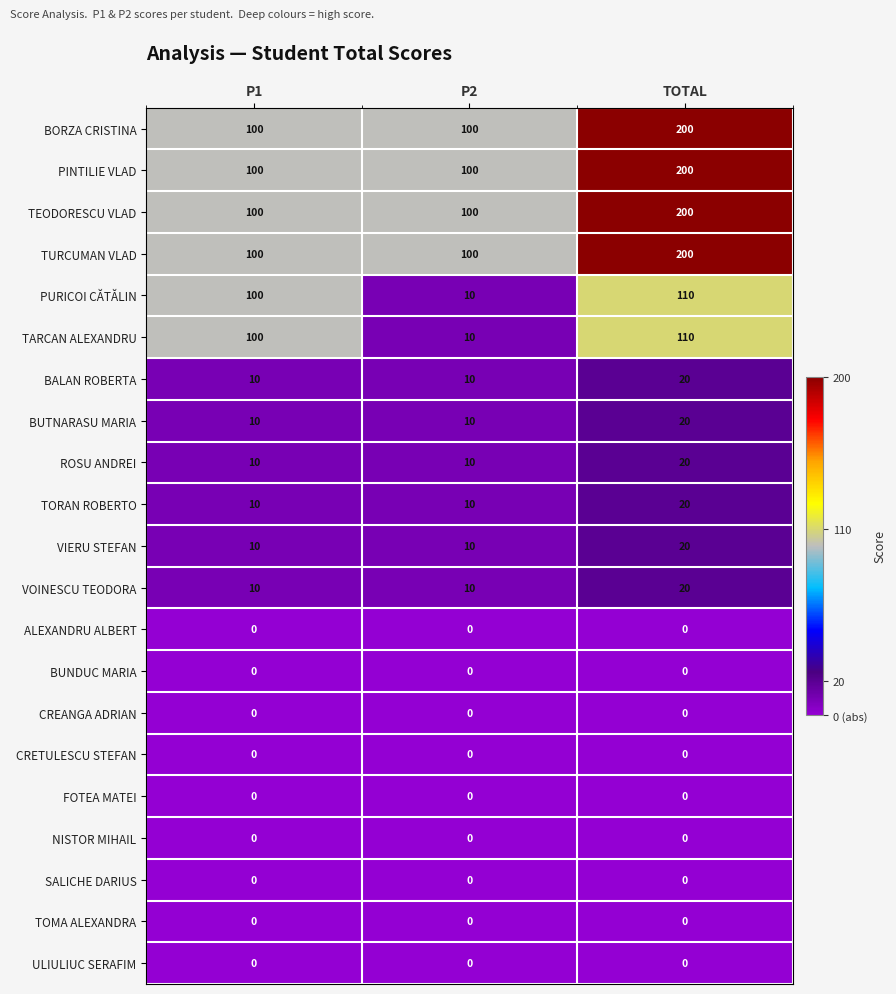

At which category does the chart reach its peak across all series?

TOTAL